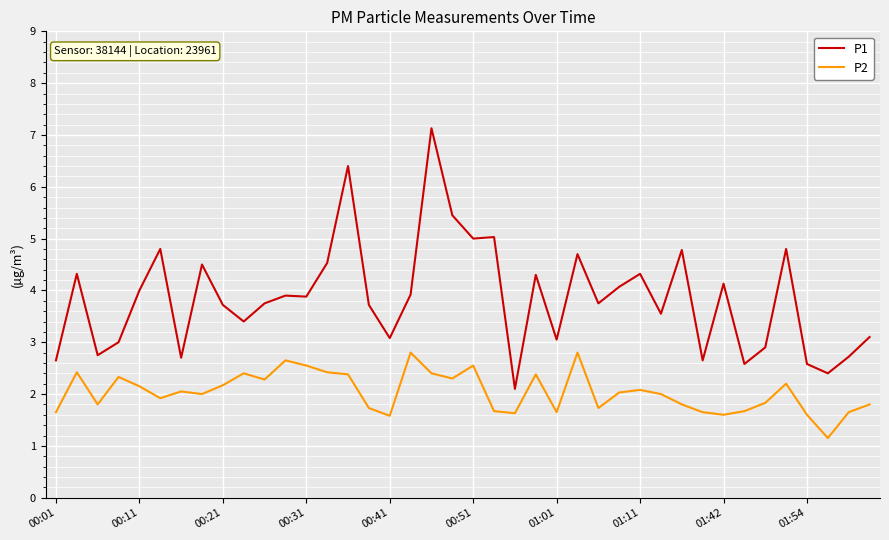

What is the highest value of the P2 series?

2.8